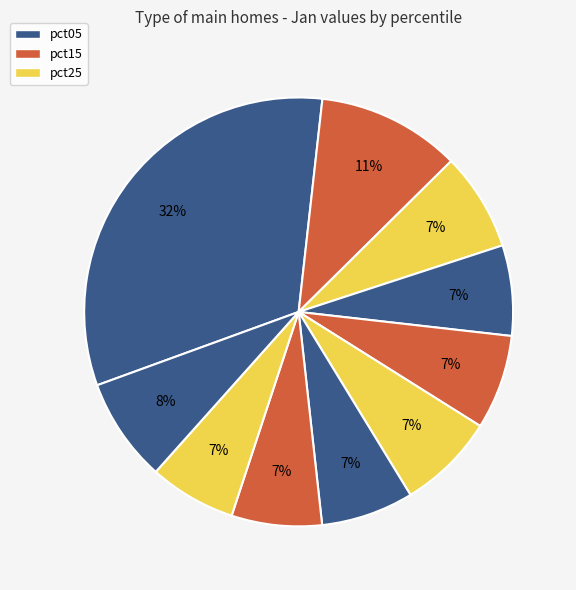

What is the largest slice in the pie chart?

pct05